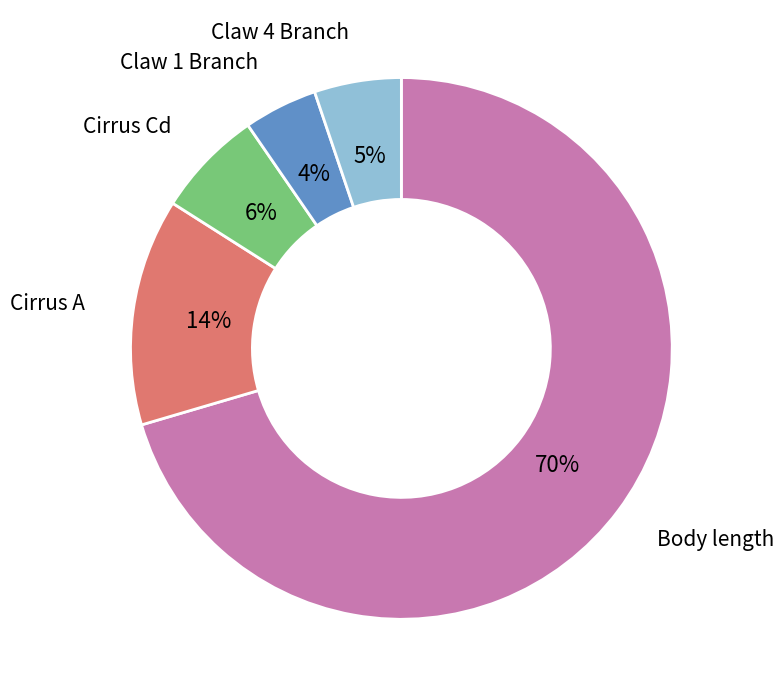

Is there any slice that represents more than half of the pie?

Yes